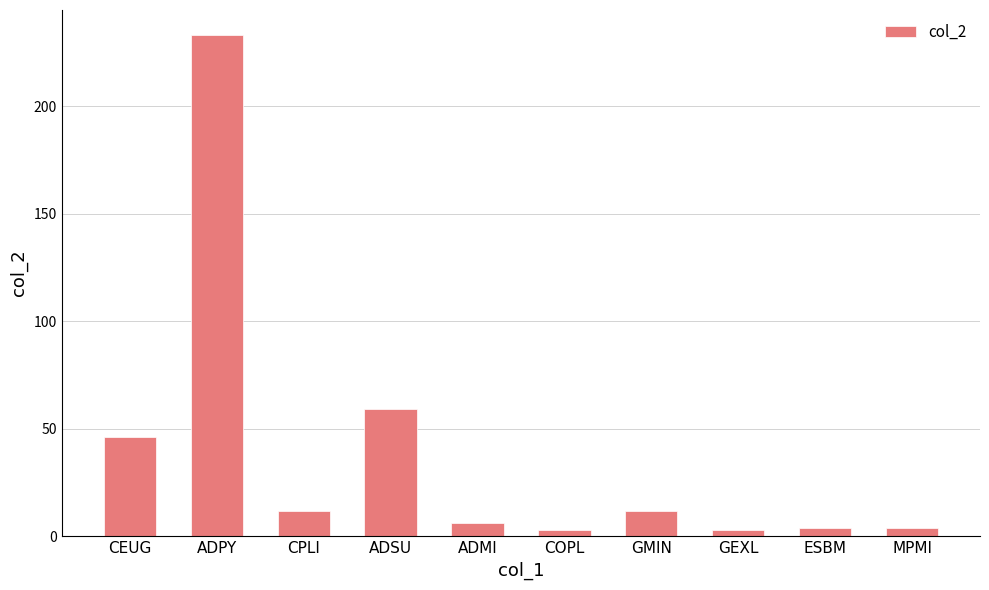

Which has a higher value, ADPY or CPLI?

ADPY